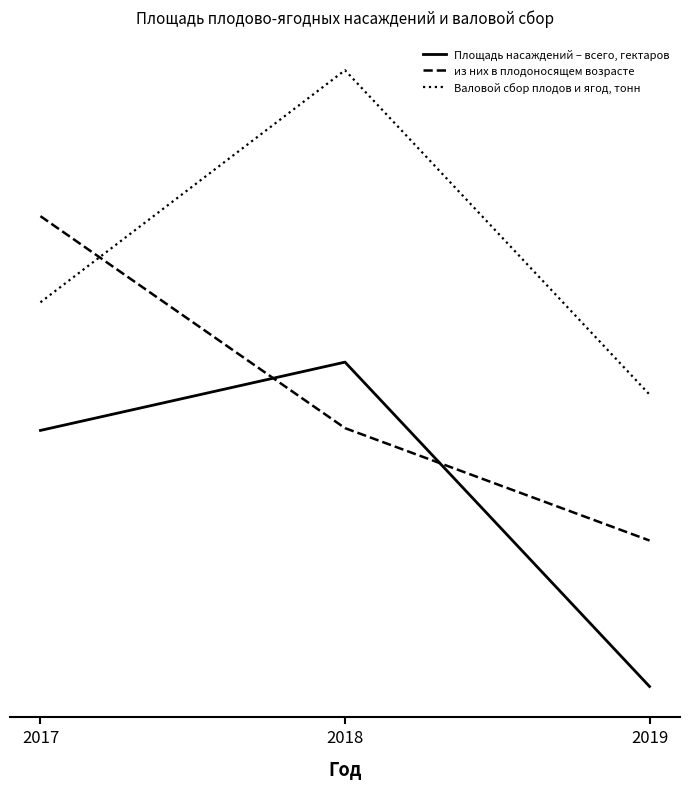

Does the chart display data point markers on the line(s)?

No